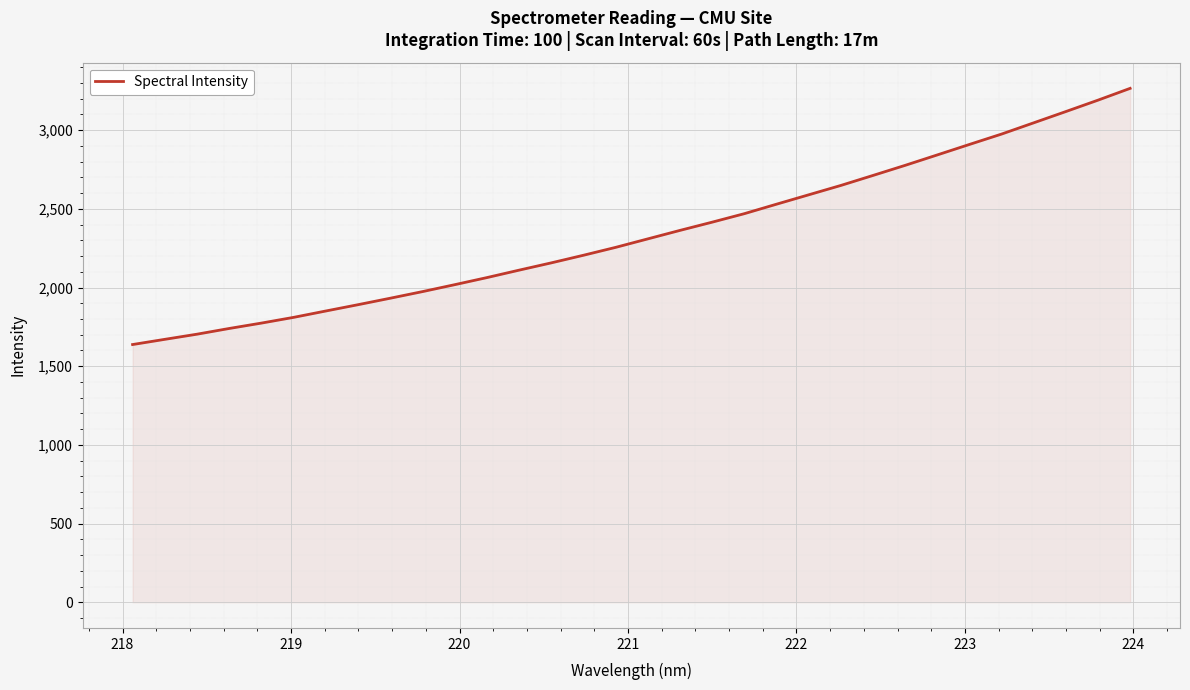

What is the difference between the maximum and minimum values?

1628.0